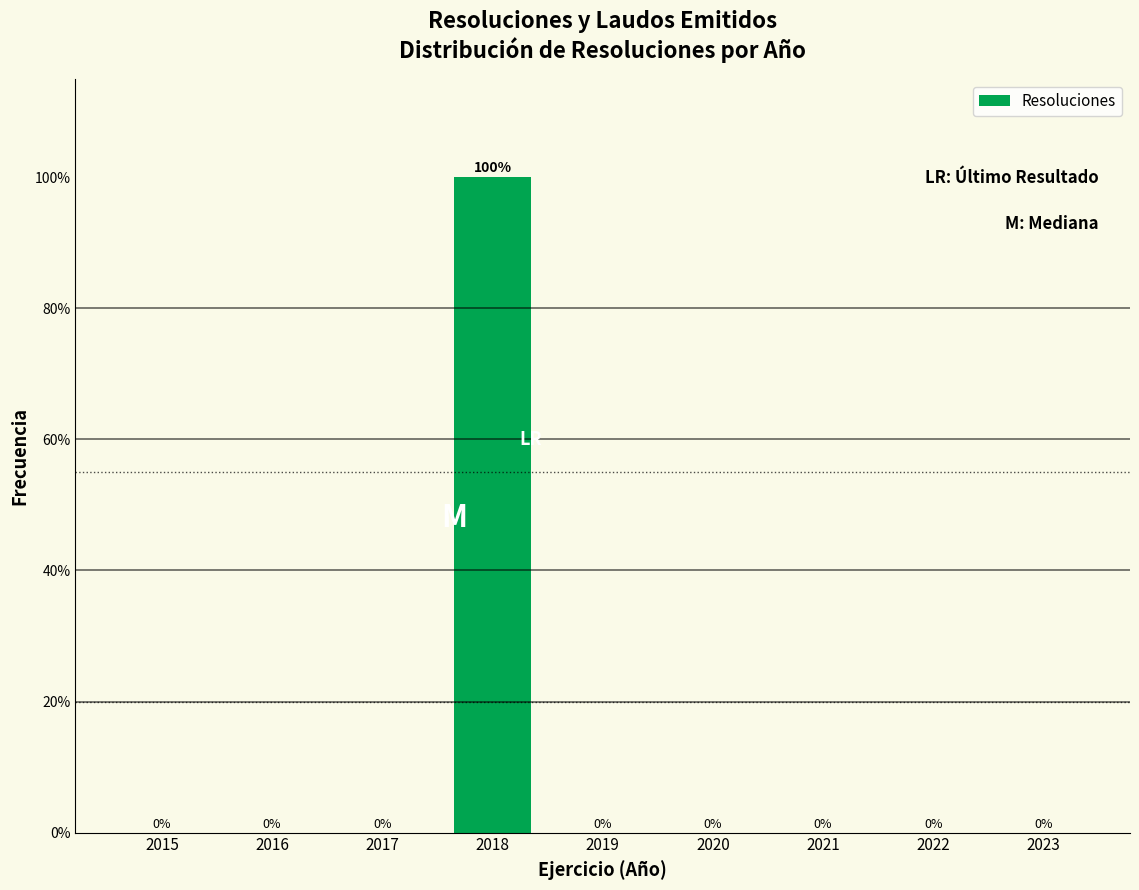

Reading right to left, transcribe all the data shown in this chart.

2023=0	2022=0	2021=0	2020=0	2019=0	2018=100	2017=0	2016=0	2015=0